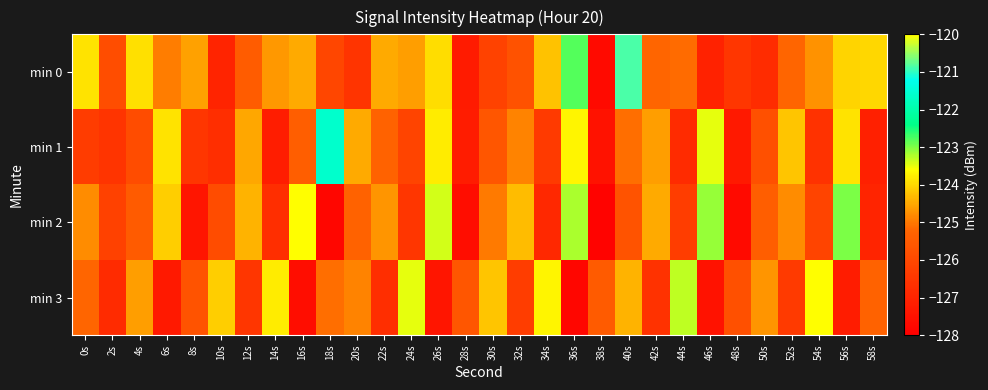

Rank the series by their maximum value, from highest to lowest.

min 0, min 1, min 2, min 3